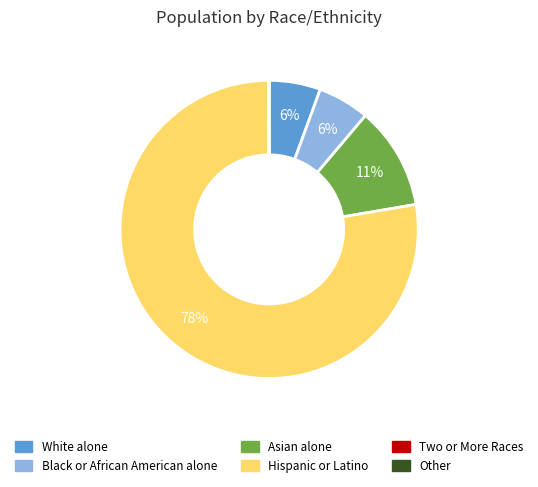

Which category accounts for the majority?

Hispanic or Latino